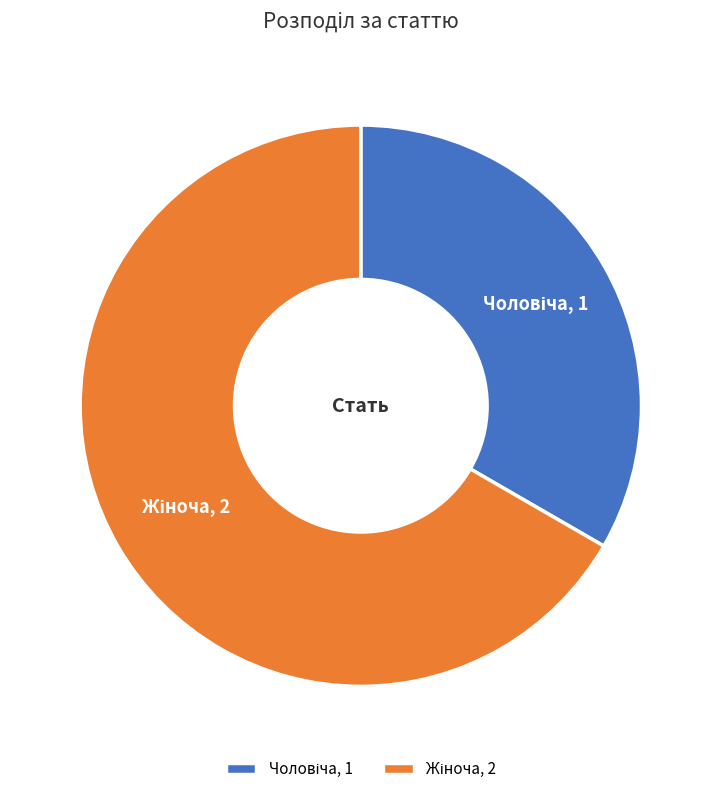

Is there any slice that represents more than half of the pie?

Yes